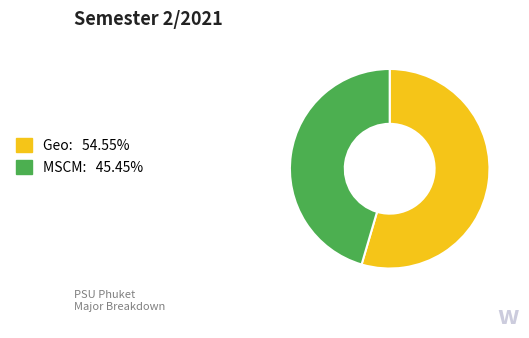

Which slice represents more than half of the pie?

Geo